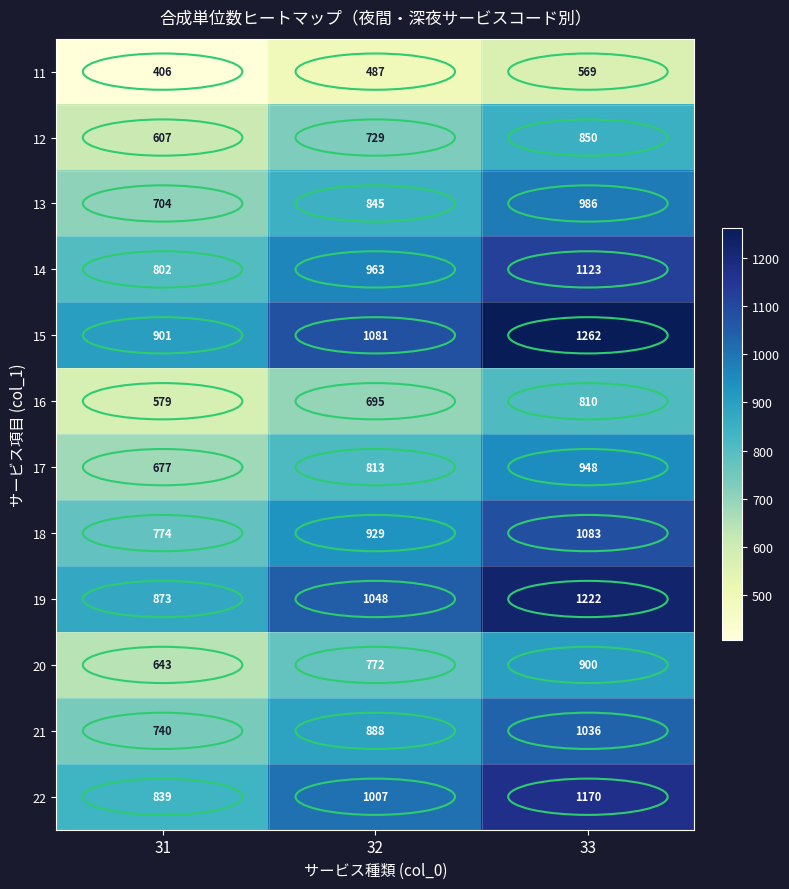

True or false: 19 has a value of 1048 at 32.

True